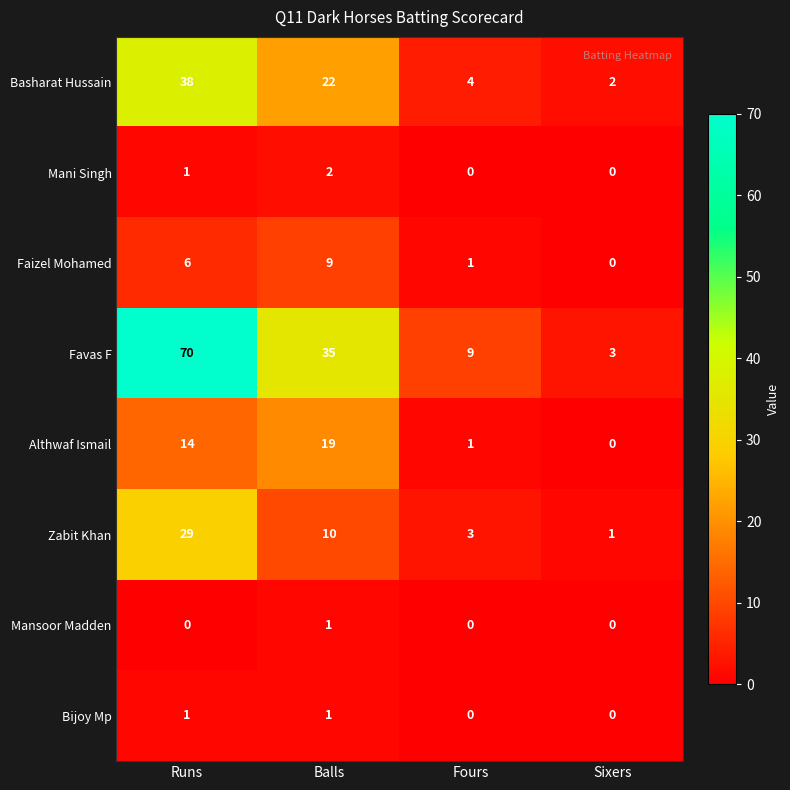

True or false: Mansoor Madden has a value of 0 at Balls.

False